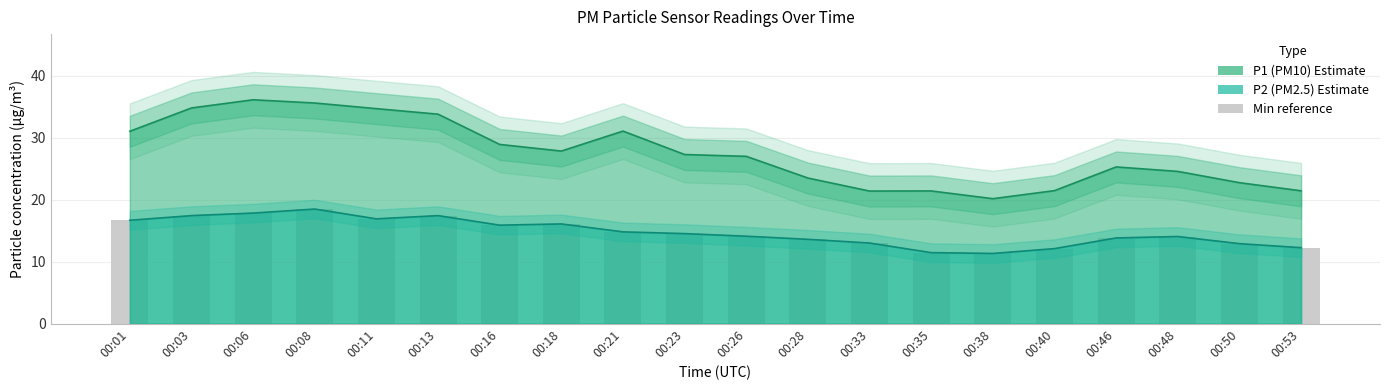

What is the lowest value of the P2 series?

11.3